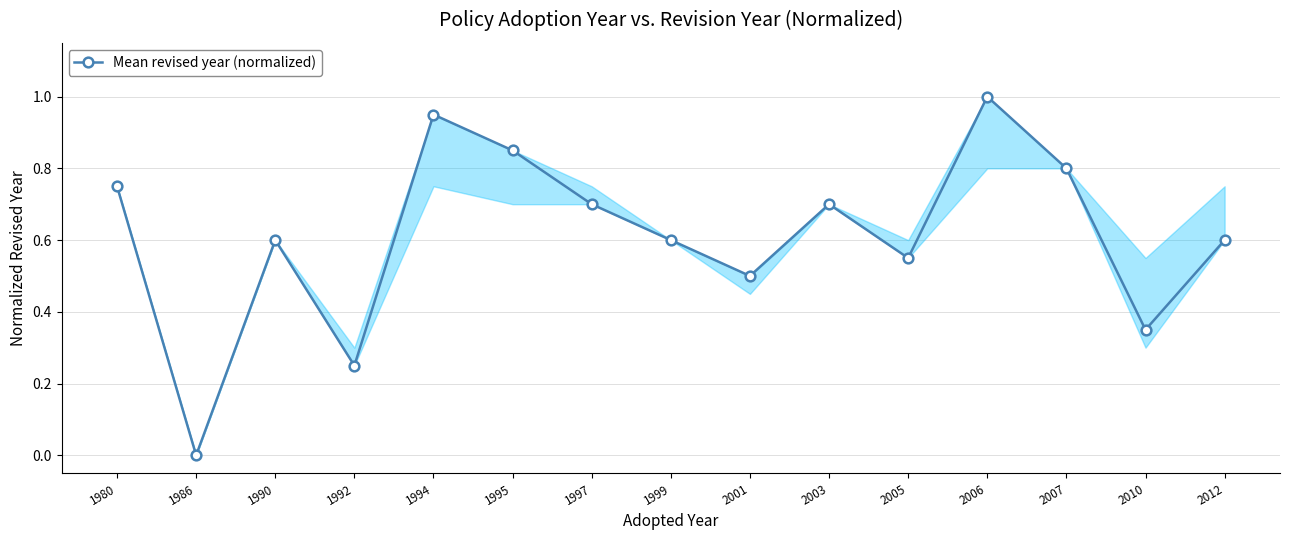

Which label corresponds to the largest value in the chart?

2006